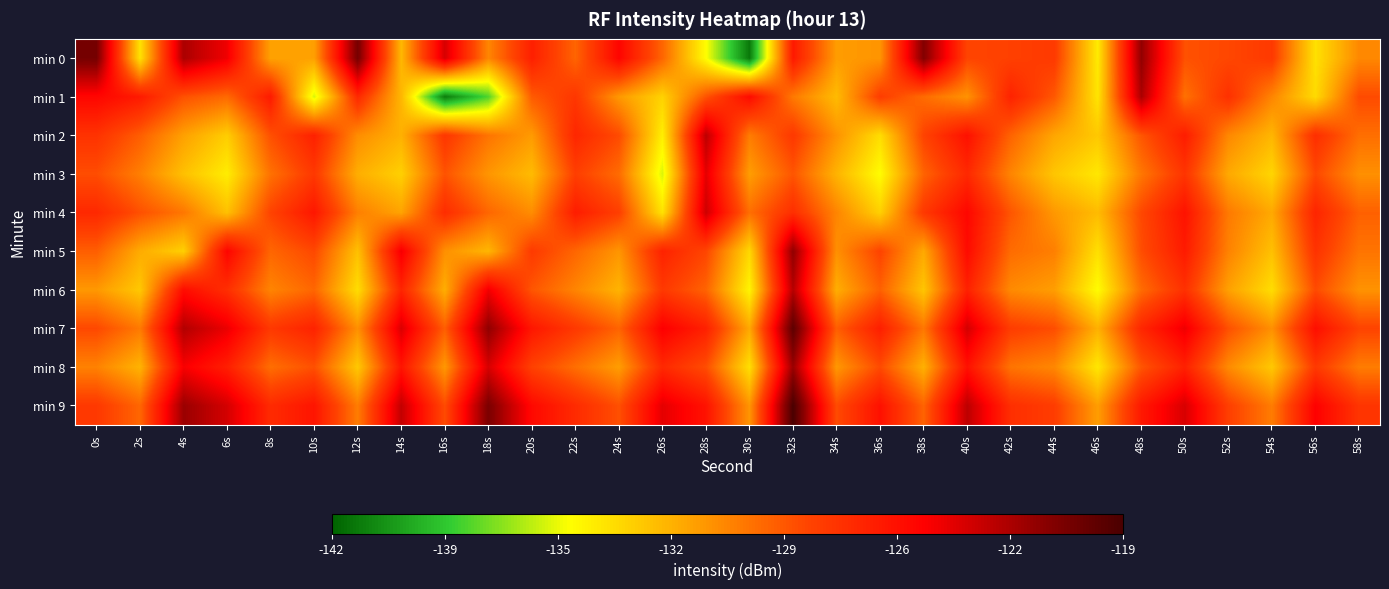

What is the spread (max minus min) of values at 40s?

8.2